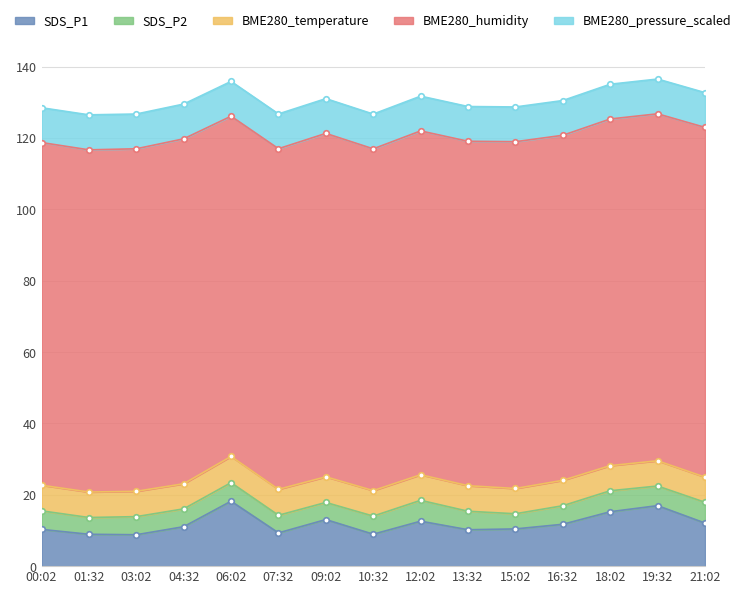

True or false: SDS_P2 and BME280_humidity cross at least once.

False